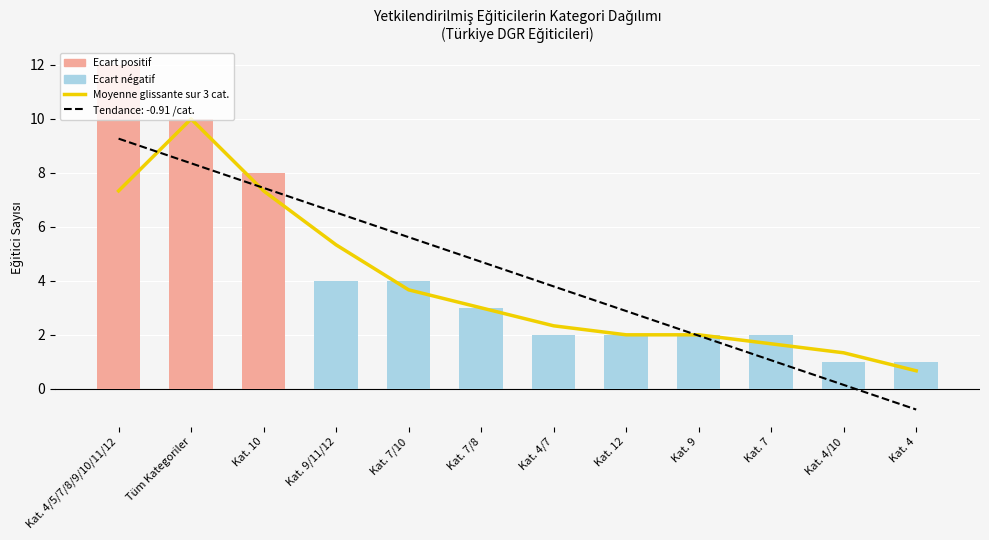

Where is Ecart positif nearest to the value 6?

Kat. 10